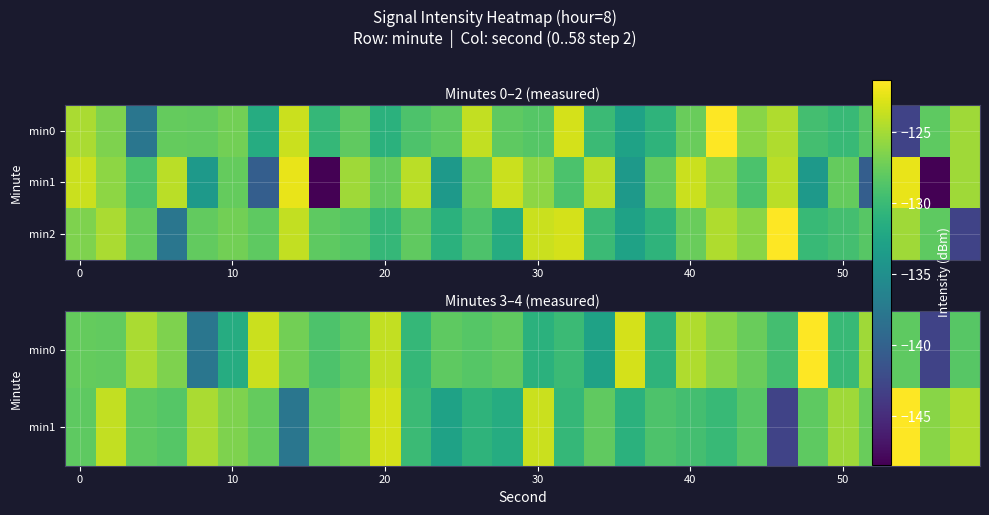

Read the min0 value at 0.

-127.7